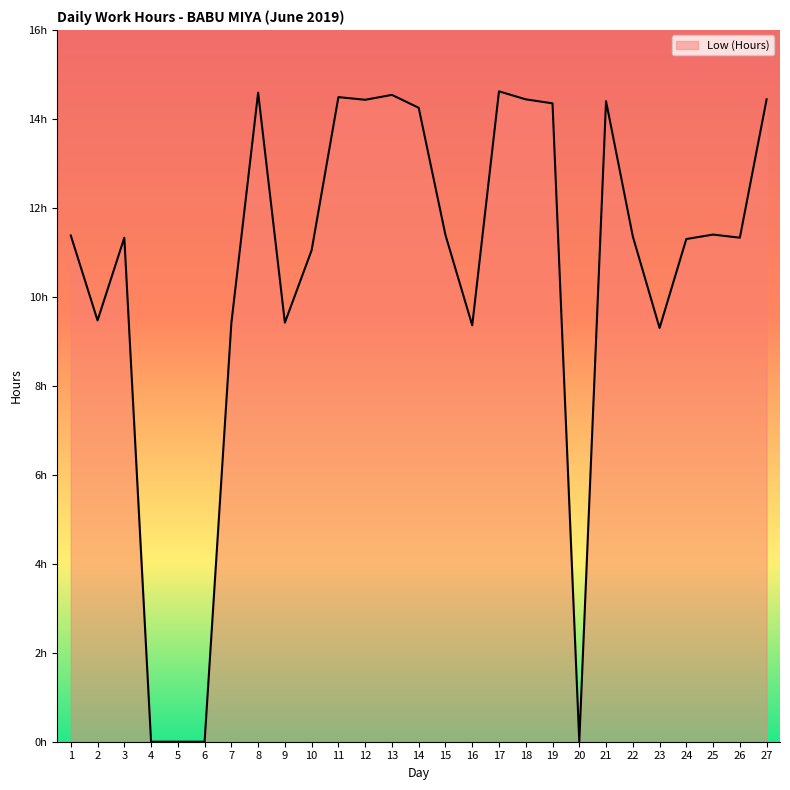

What is the value of the 24th point from the left?

11.3